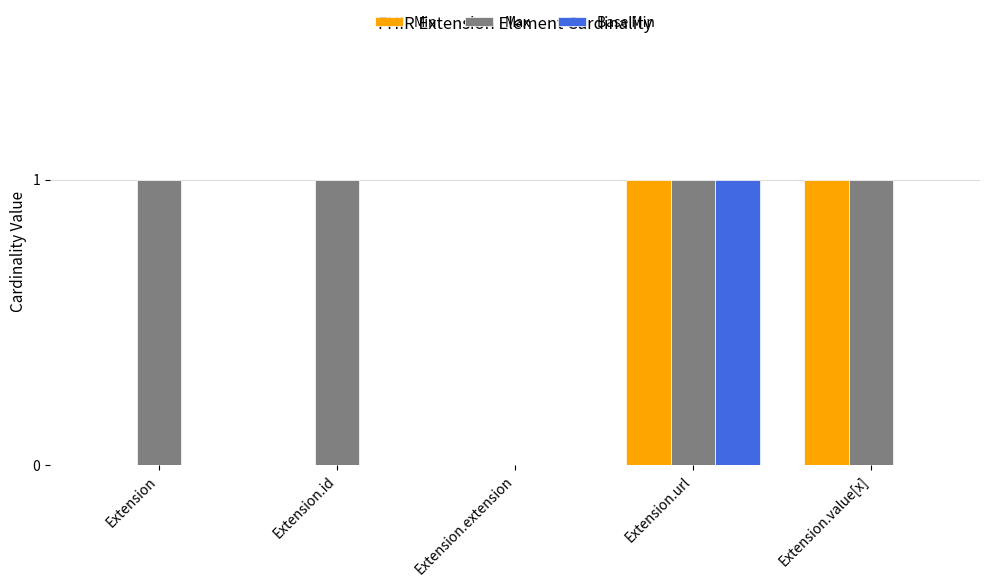

Which series has the largest total across all categories?

Max